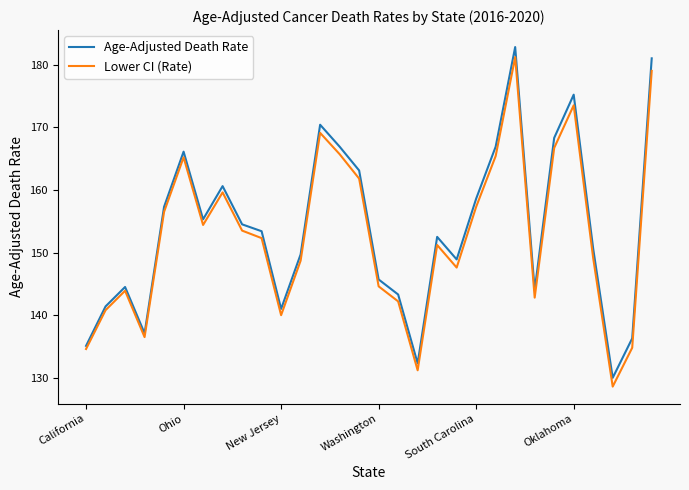

What is the greatest value displayed?

182.8